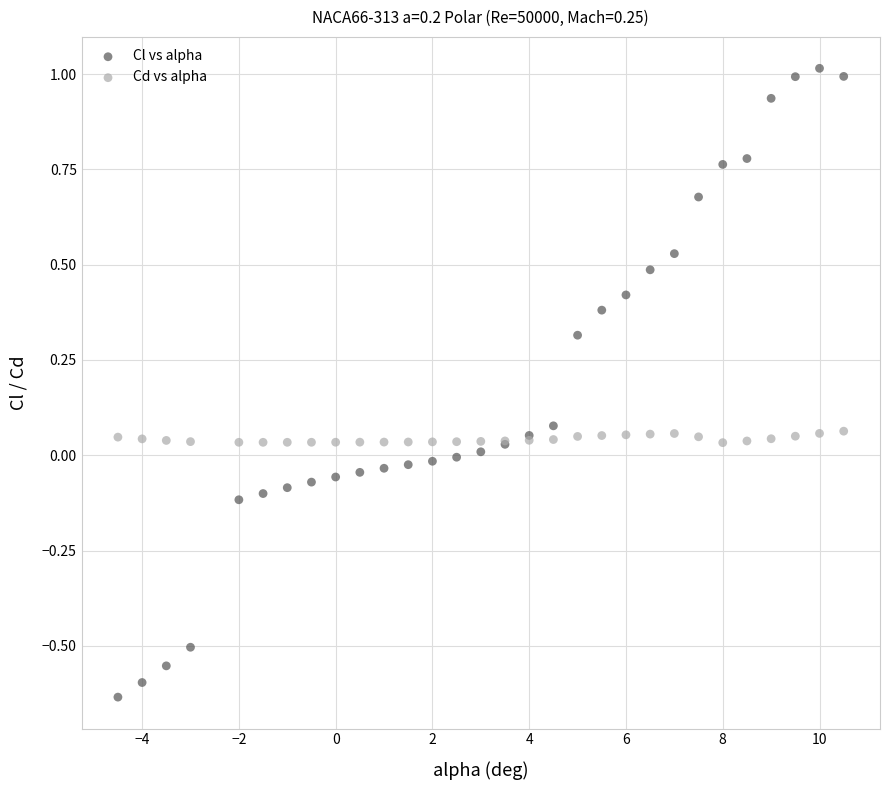

Which series contains the lowest Y value?

Cl vs alpha